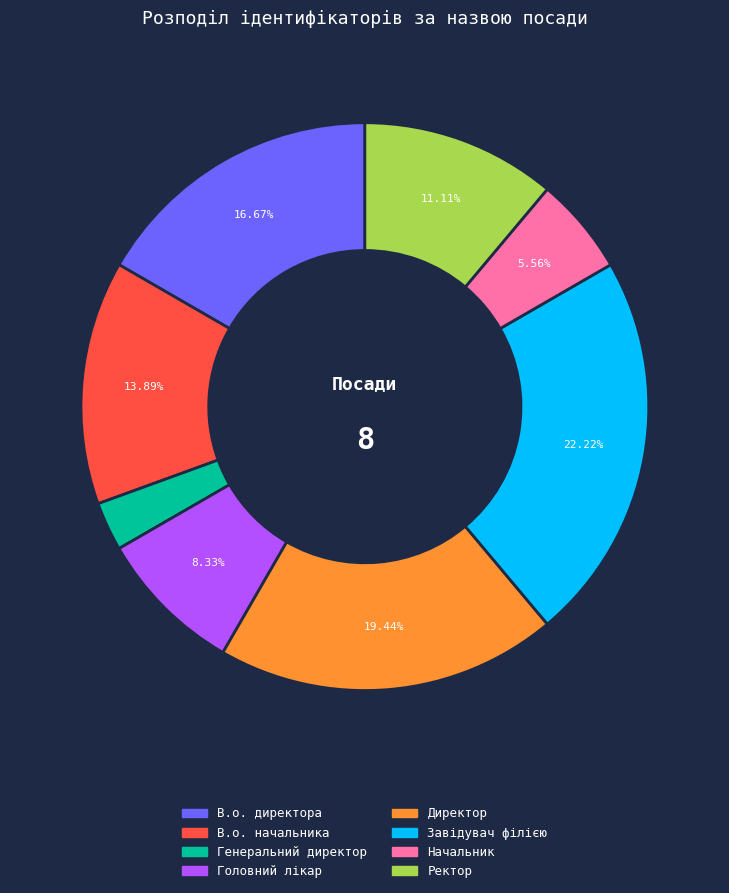

To the nearest percent, what percentage of the pie is Генеральний директор?

3%